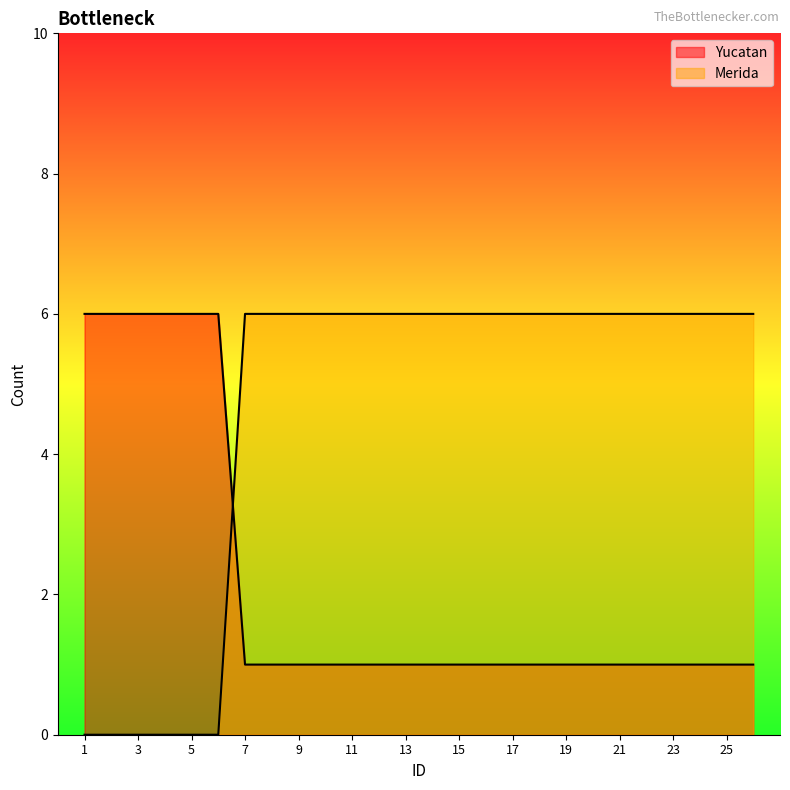

Does the chart display data point markers on the line(s)?

No